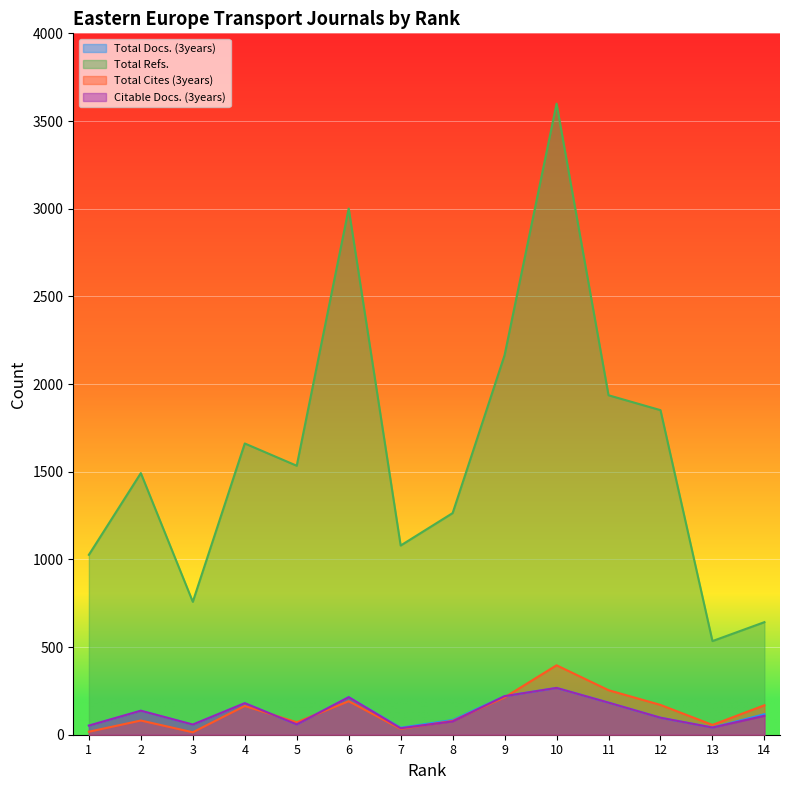

After their last crossing, which series has the higher values: Citable Docs. (3years) or Total Cites (3years)?

Total Cites (3years)